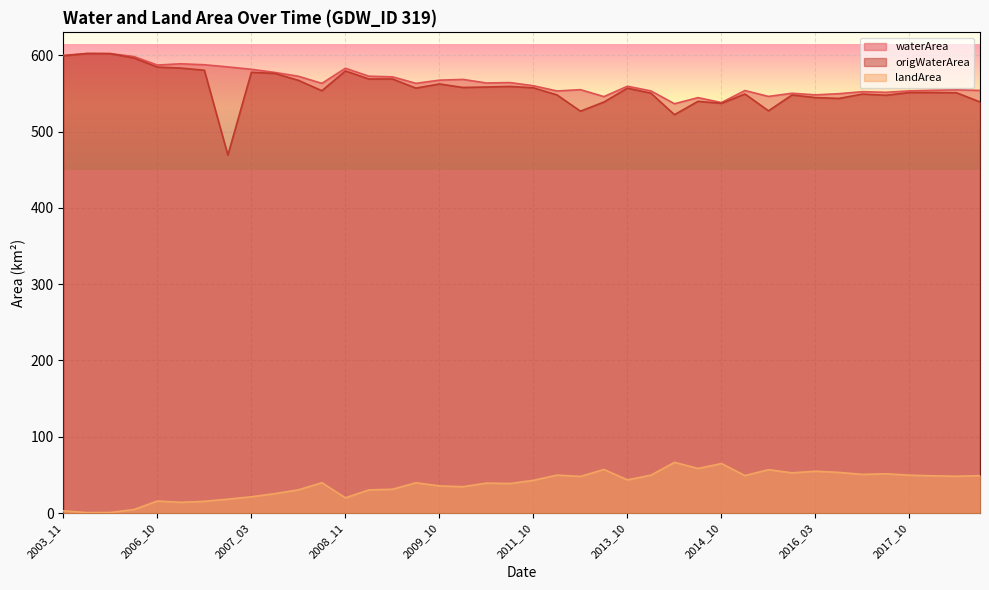

Which category has the lowest value in the waterArea series?

2014_05